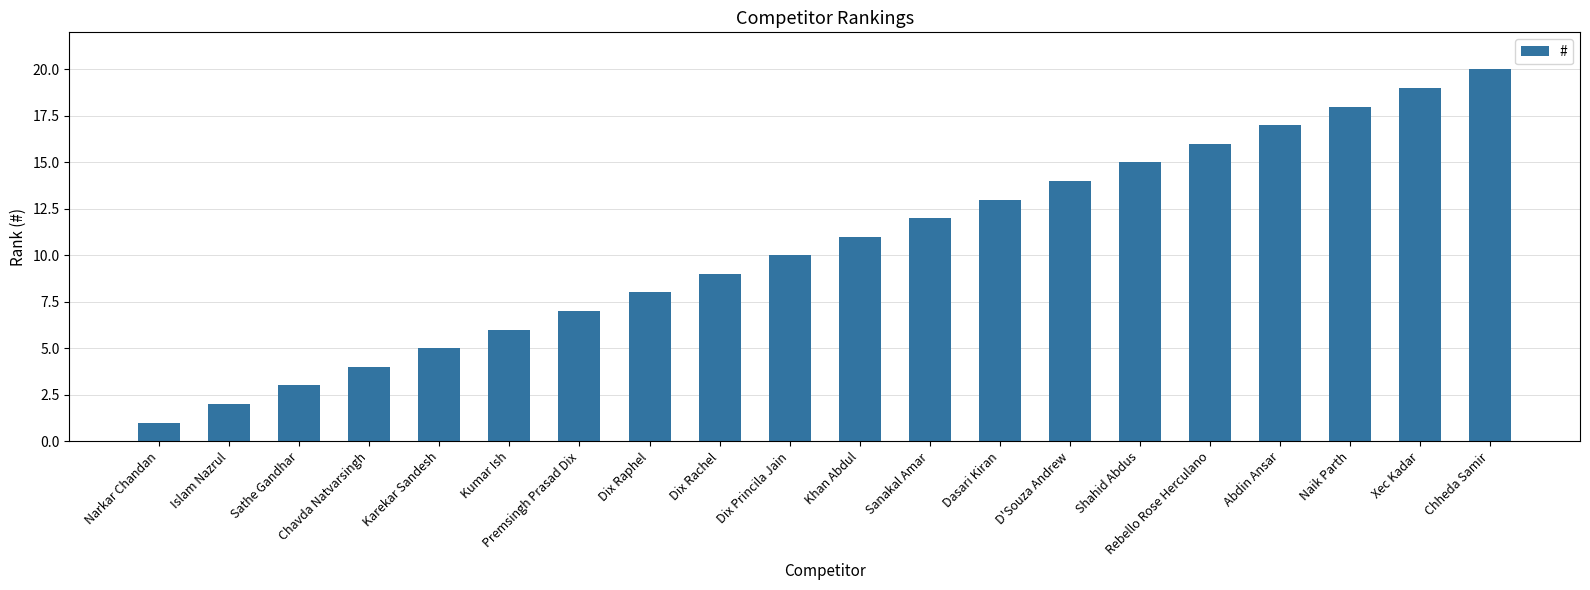

At which label is the value closest to 10?

Dix Princila Jain